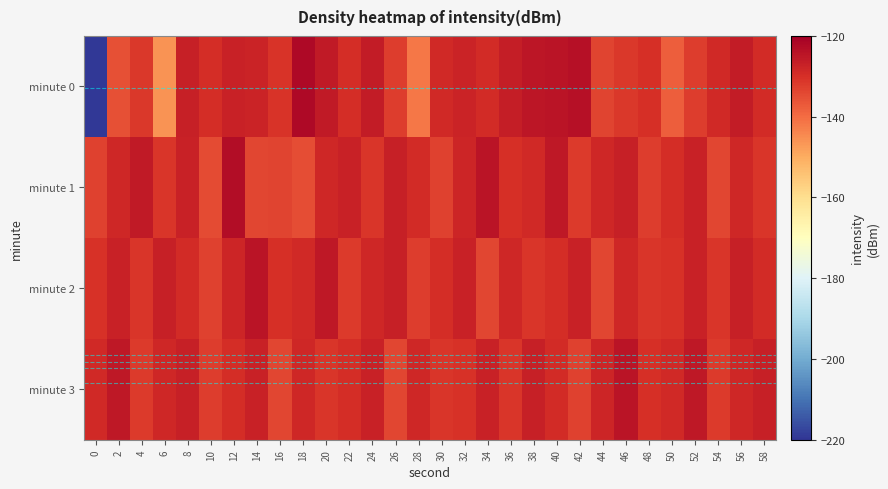

Reading left to right, extract all data points from this chart.

minute 0: 0=-219.5	2=-135.3	4=-131.5	6=-145.9	8=-126.7	10=-129.7	12=-127.3	14=-127.7	16=-130.6	18=-122.1	20=-125.6	22=-129.4	24=-126.1	26=-132.4	28=-141.8	30=-128.9	32=-127.5	34=-129.1	36=-126.4	38=-124.9	40=-124.6	42=-123.6	44=-133.5	46=-131.6	48=-129.9	50=-137.7	52=-132.4	54=-129.0	56=-126.1	58=-129.2
minute 1: 0=-133.1	2=-128.3	4=-125.5	6=-131.3	8=-127.2	10=-134.6	12=-122.8	14=-134.0	16=-133.6	18=-135.1	20=-128.4	22=-127.3	24=-131.1	26=-126.8	28=-129.3	30=-133.2	32=-127.9	34=-124.6	36=-130.1	38=-128.7	40=-125.3	42=-131.8	44=-128.4	46=-126.8	48=-132.3	50=-129.4	52=-127.1	54=-133.8	56=-128.3	58=-131.1
minute 2: 0=-130.4	2=-127.3	4=-131.1	6=-126.8	8=-129.3	10=-133.2	12=-127.9	14=-124.6	16=-130.1	18=-128.7	20=-125.3	22=-131.8	24=-128.4	26=-126.8	28=-132.3	30=-129.4	32=-127.1	34=-133.8	36=-128.3	38=-131.1	40=-129.4	42=-127.1	44=-133.8	46=-128.3	48=-131.1	50=-130.4	52=-127.3	54=-131.1	56=-126.8	58=-129.3
minute 3: 0=-128.7	2=-125.3	4=-131.8	6=-128.4	8=-126.8	10=-132.3	12=-129.4	14=-127.1	16=-133.8	18=-128.3	20=-131.1	22=-129.4	24=-127.1	26=-133.8	28=-128.3	30=-131.1	32=-130.4	34=-127.3	36=-131.1	38=-126.8	40=-129.3	42=-133.2	44=-127.9	46=-124.6	48=-130.1	50=-128.7	52=-125.3	54=-131.8	56=-128.4	58=-126.8